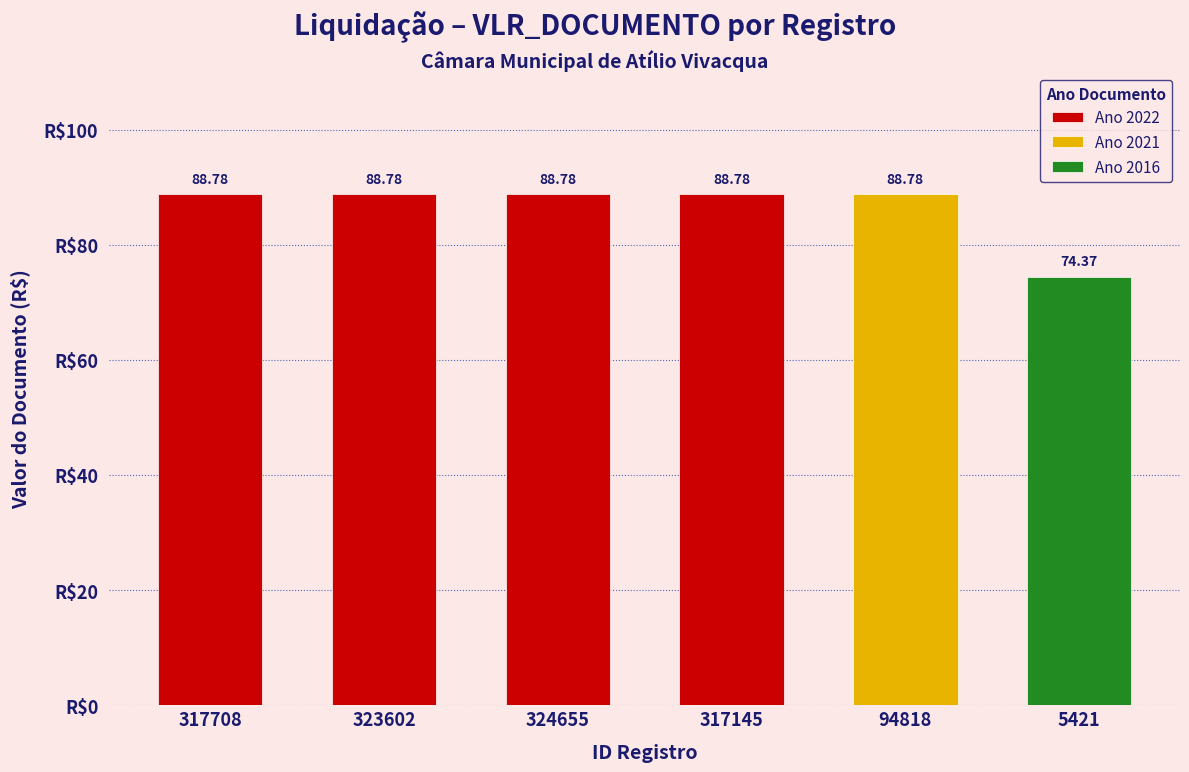

Which category has the lowest value across all series?

5421